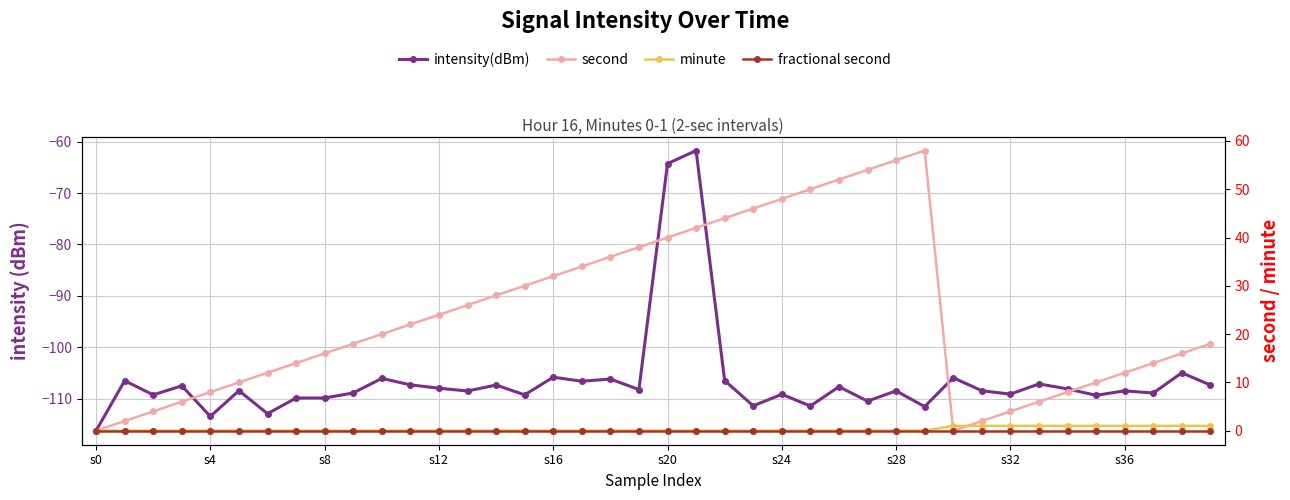

What is the total value across all series at 22?

-62.4